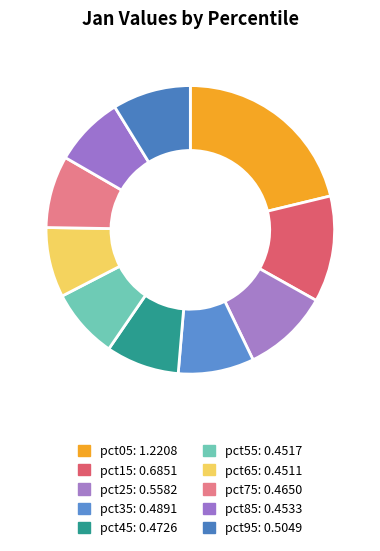

What percentage do pct65 and pct35 together represent?

16.3%